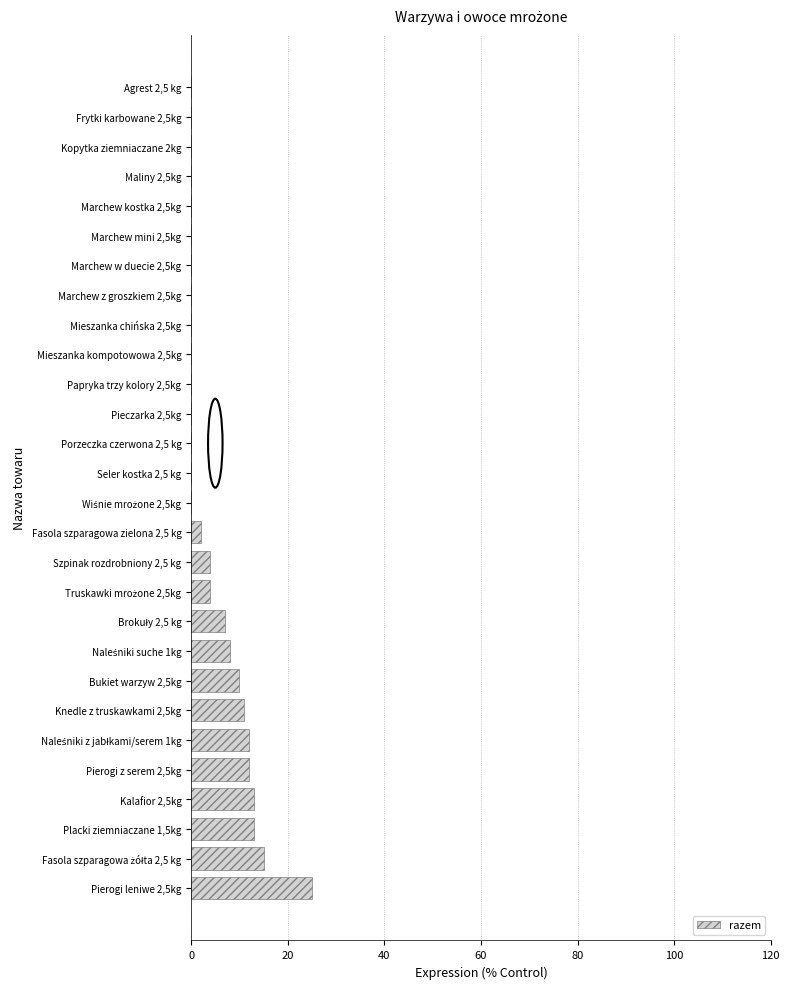

What is the change in value from Bukiet warzyw 2,5kg to Seler kostka 2,5 kg?

-10